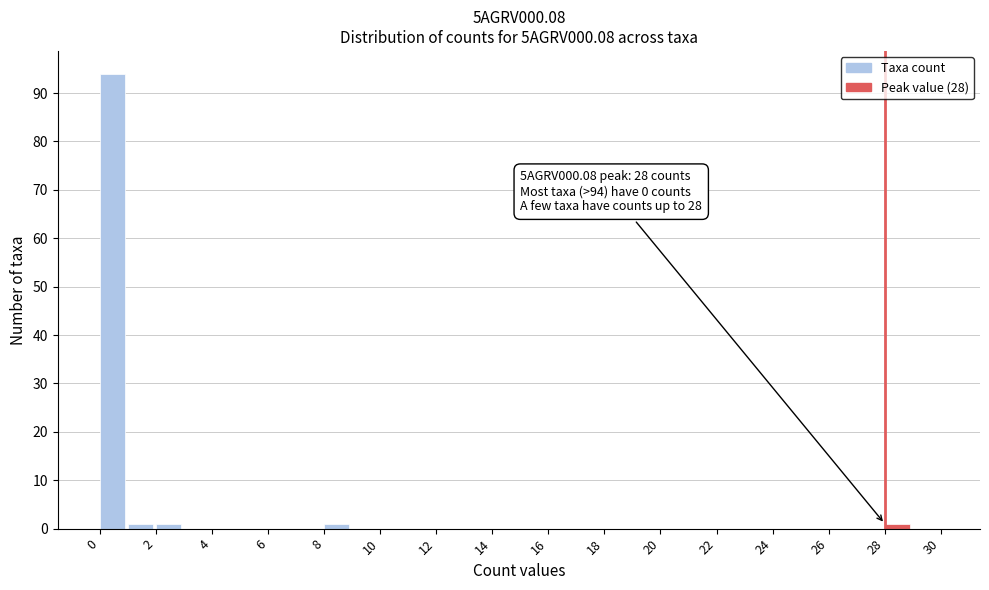

Over which range of the x-axis is the bar tallest?

0 to 1